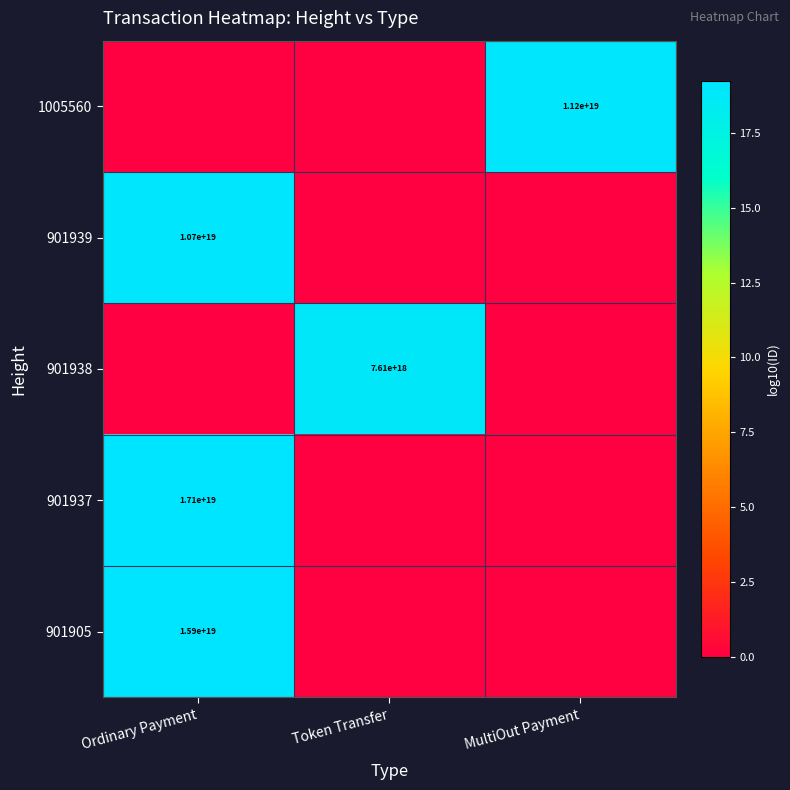

The 1005560 series shows 15876449150110564352 at MultiOut Payment. True or false?

False